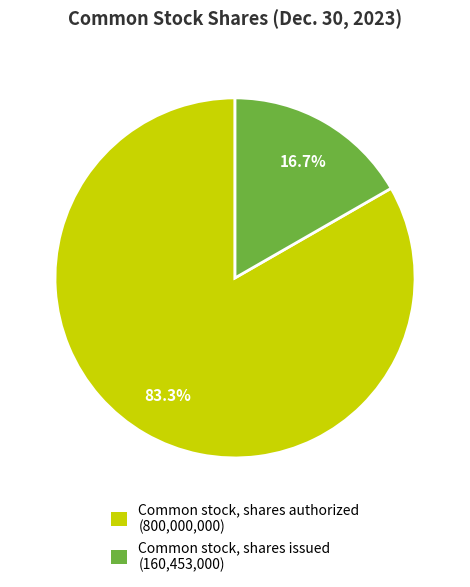

The Common stock, shares issued slice represents 17% of the pie. True or false?

True